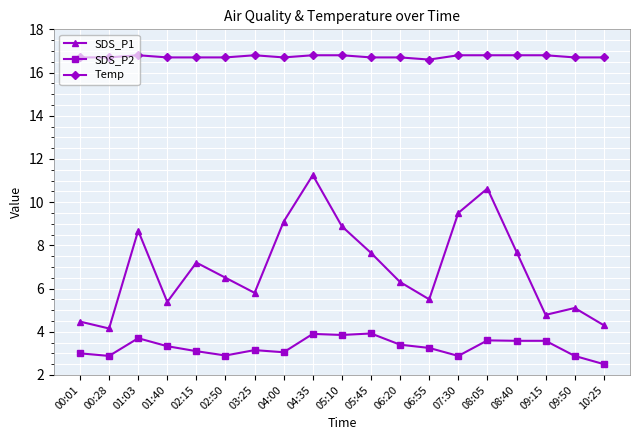

True or false: SDS_P2 has more than 1 interior local peaks.

True